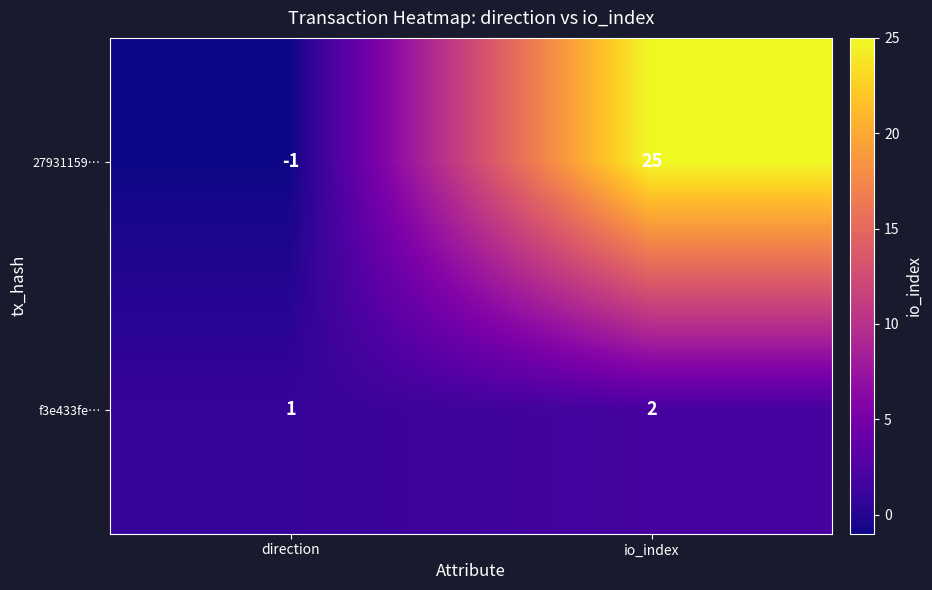

Is it true that f3e433fe… equals 1 at direction?

True